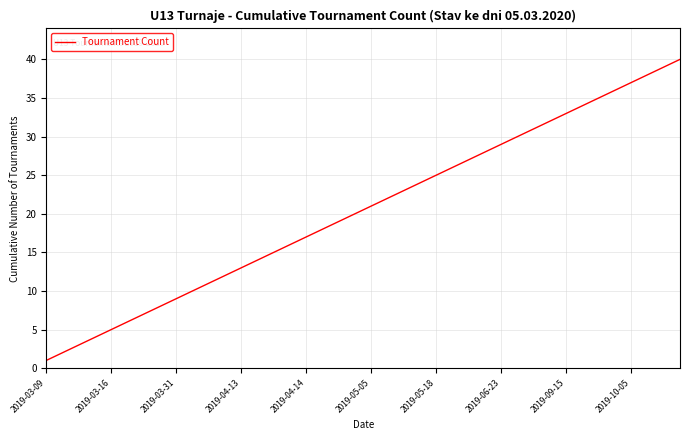

Does the chart display data point markers on the line(s)?

No